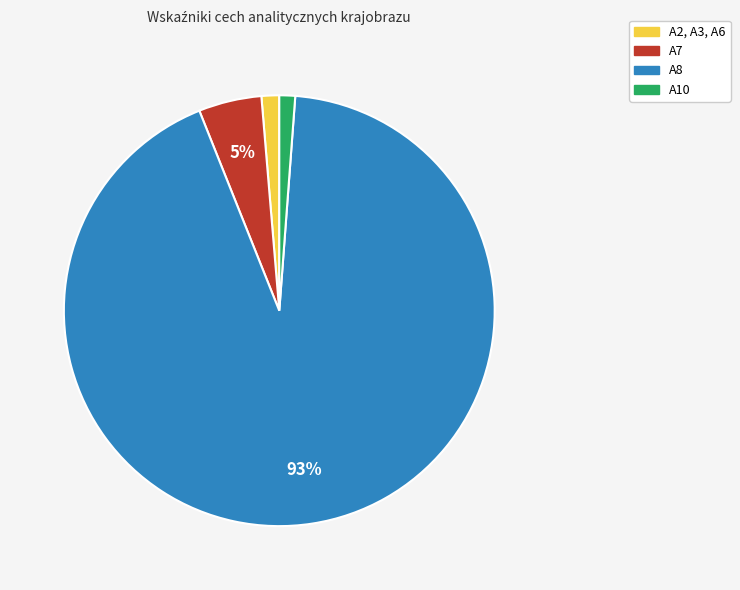

Is it true that A8 is 93% of the pie?

True